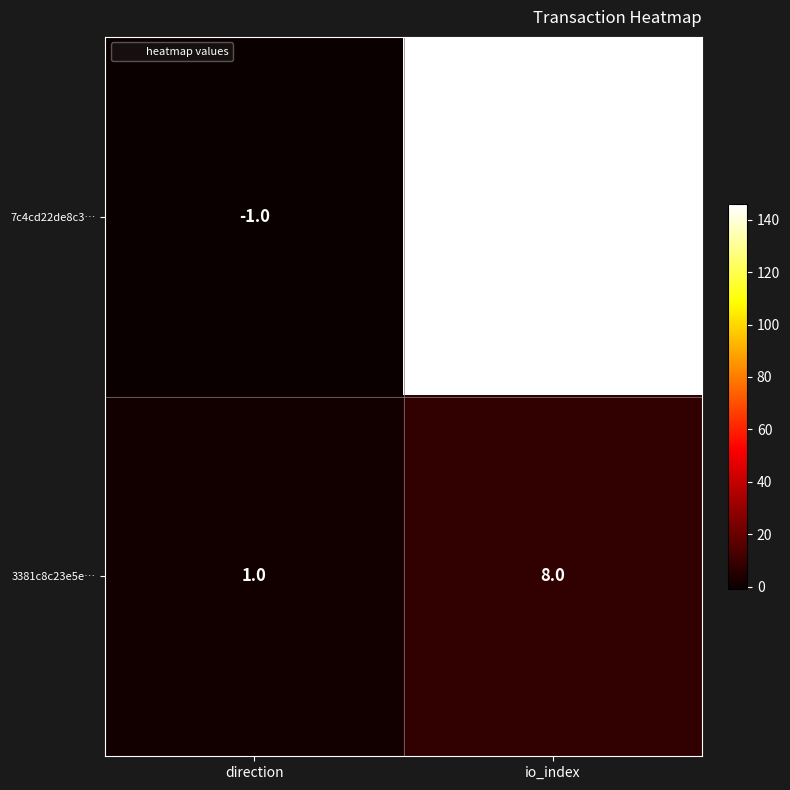

Which series has the widest spread of values?

7c4cd22de8c3…